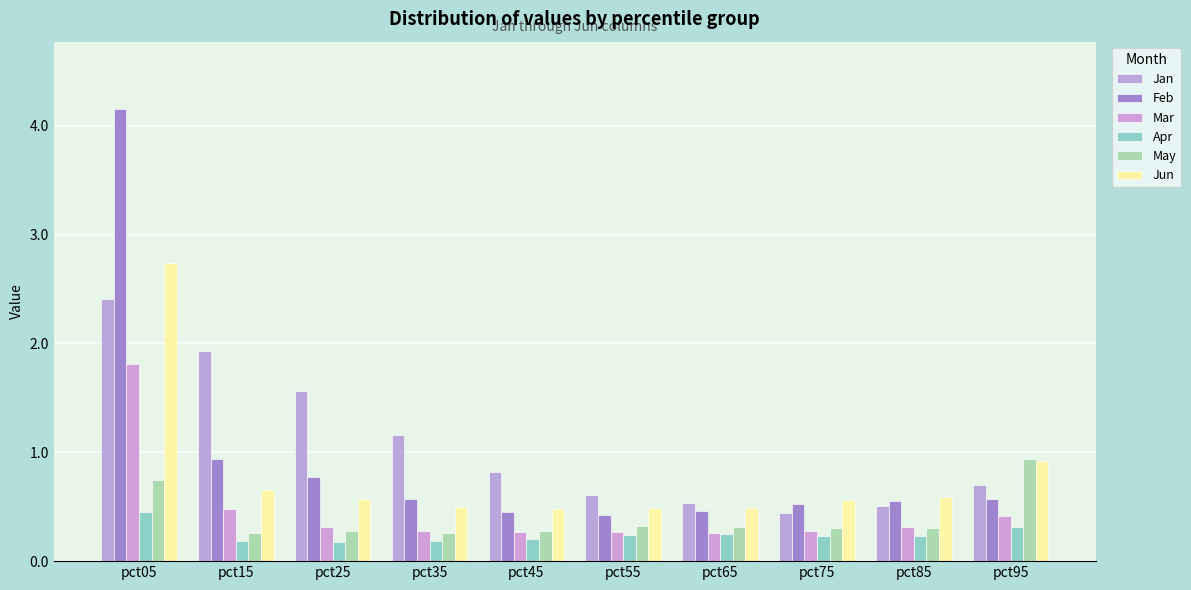

How many groups of bars are there?

10